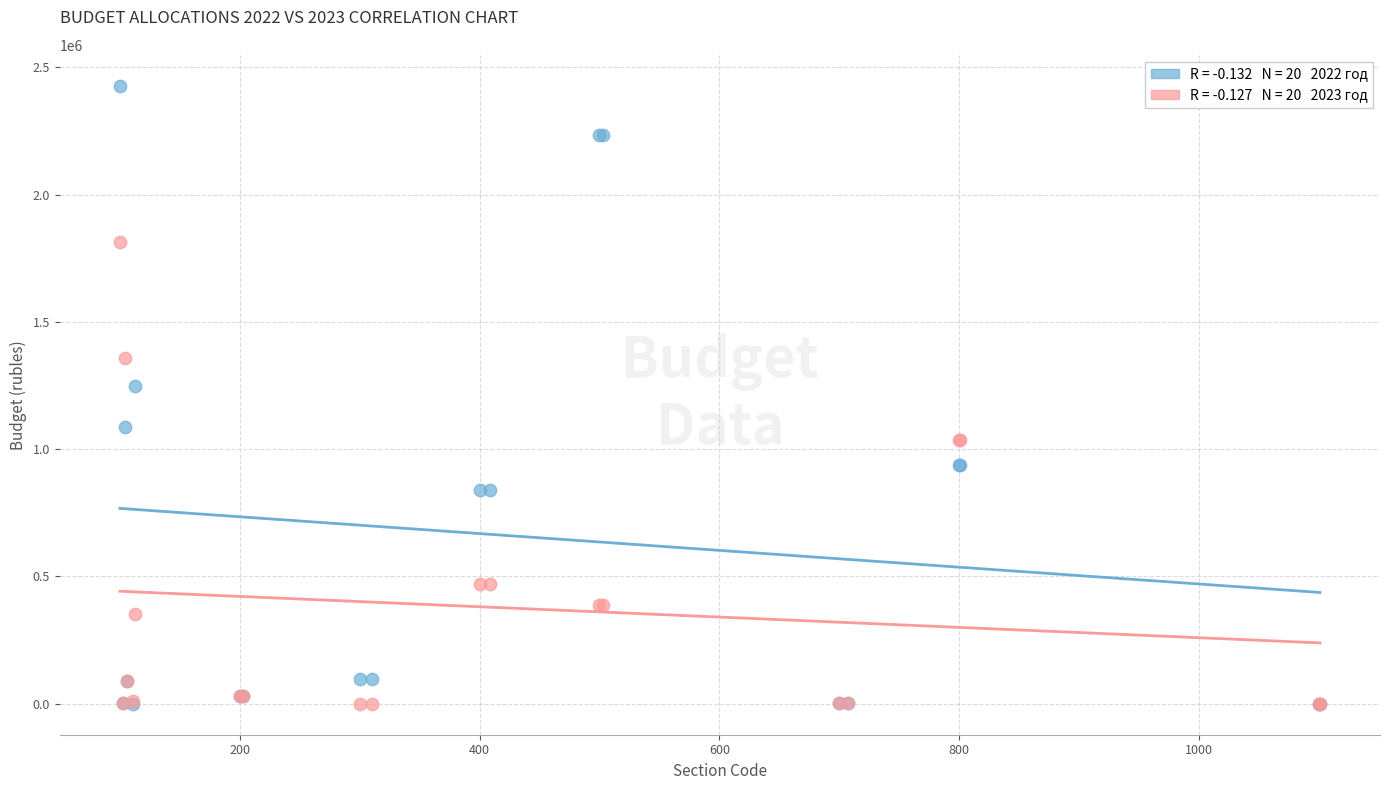

Across all series, what Y value is closest to 1213588?

1247468.3